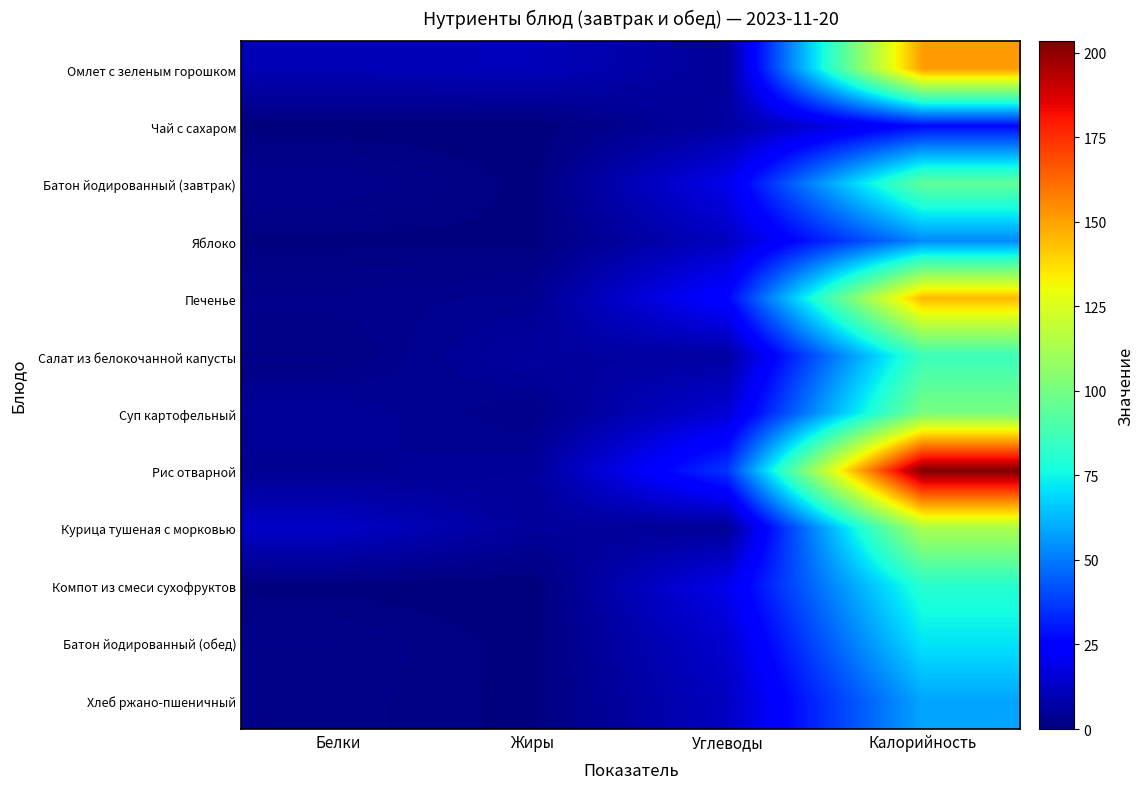

Reading left to right, transcribe all the data shown in this chart.

Омлет с зеленым горошком: Белки=9.6	Жиры=10.6	Углеводы=4.8	Калорийность=151.5
Чай с сахаром: Белки=0.2	Жиры=0.0	Углеводы=6.4	Калорийность=26.8
Батон йодированный (завтрак): Белки=3.2	Жиры=0.4	Углеводы=19.6	Калорийность=95.0
Яблоко: Белки=0.5	Жиры=0.5	Углеводы=11.8	Калорийность=53.3
Печенье: Белки=2.6	Жиры=3.4	Углеводы=26.0	Калорийность=145.2
Салат из белокочанной капусты: Белки=1.5	Жиры=6.1	Углеводы=6.2	Калорийность=85.8
Суп картофельный: Белки=4.8	Жиры=2.2	Углеводы=15.5	Калорийность=100.9
Рис отварной: Белки=3.6	Жиры=4.8	Углеводы=36.4	Калорийность=203.5
Курица тушеная с морковью: Белки=12.7	Жиры=5.2	Углеводы=4.0	Калорийность=113.7
Компот из смеси сухофруктов: Белки=0.5	Жиры=0.0	Углеводы=19.8	Калорийность=81.0
Батон йодированный (обед): Белки=2.4	Жиры=0.3	Углеводы=14.7	Калорийность=71.2
Хлеб ржано-пшеничный: Белки=2.0	Жиры=0.4	Углеводы=11.9	Калорийность=58.7